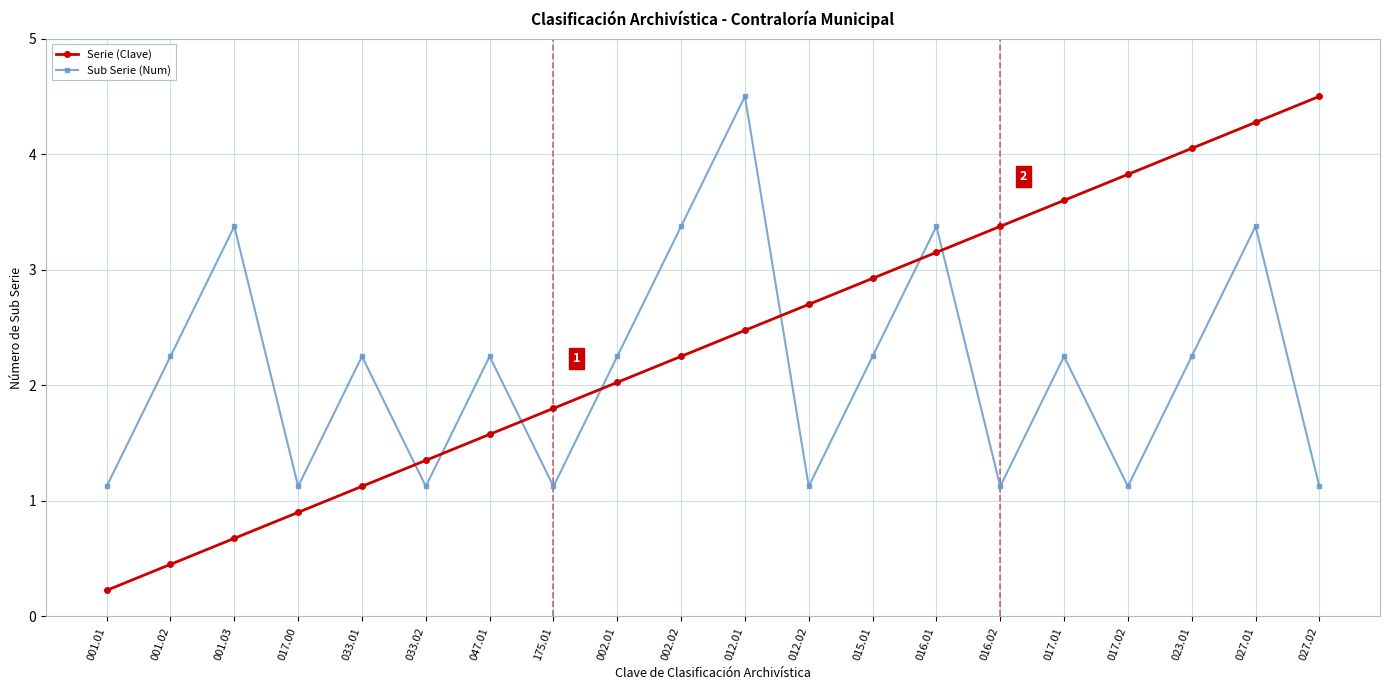

At which category is the sum across all series the highest?

027.01